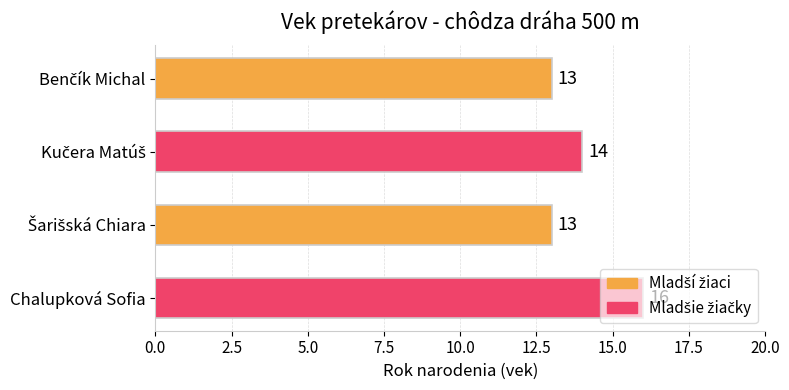

What is the sum of all values?

56